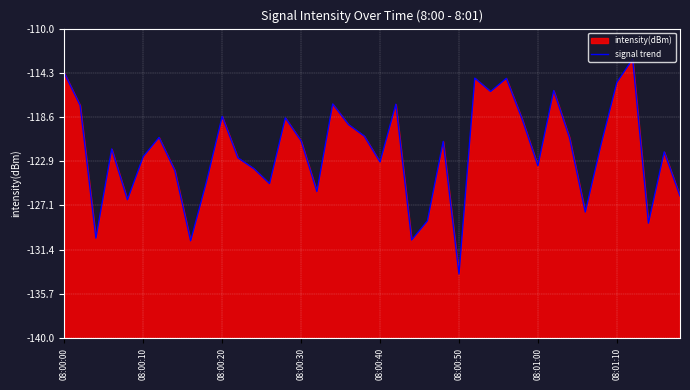

What position from the left is 39?

40